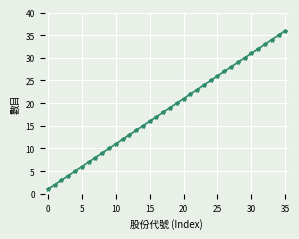

How many distinct data groups are displayed?

1